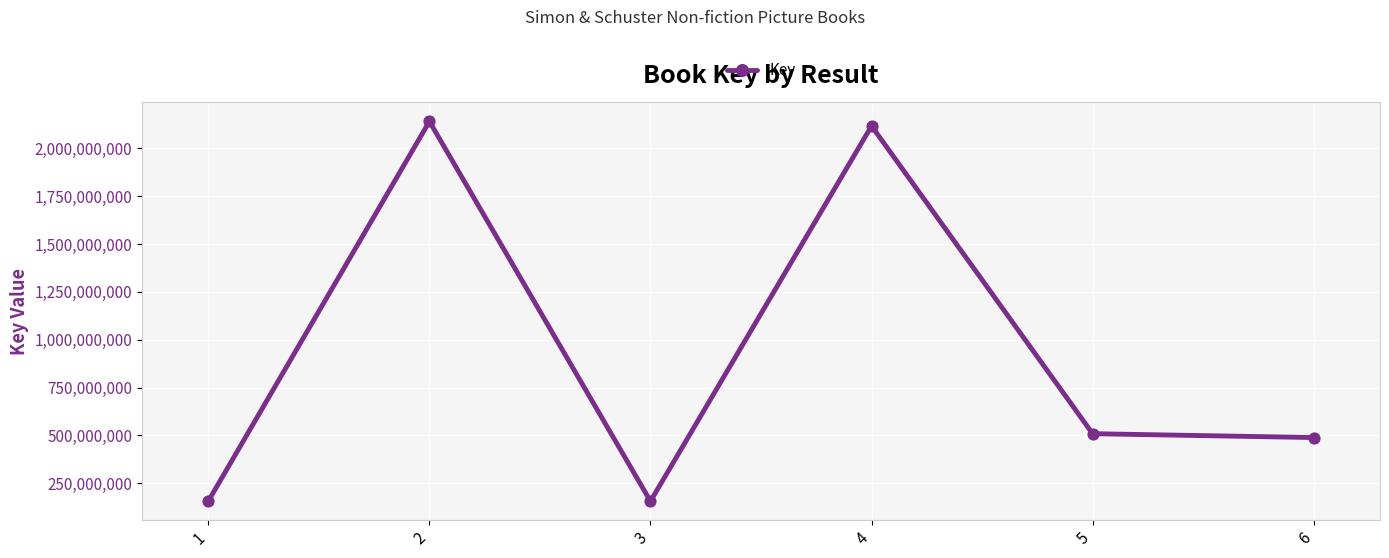

What is the change in value from 5 to 6?

-20172759